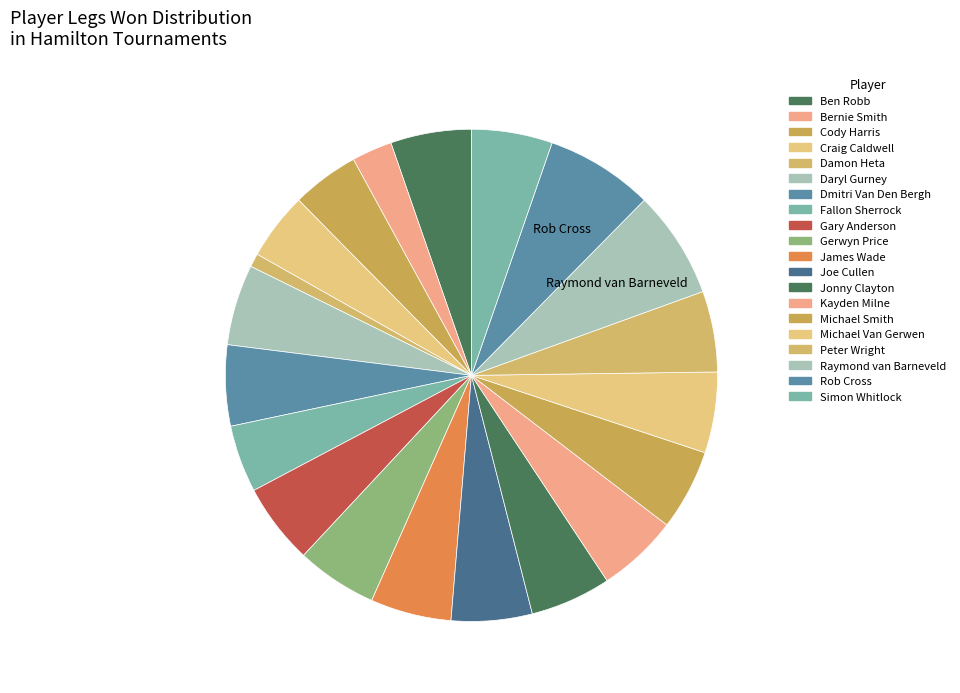

How many segments does this pie chart have?

20